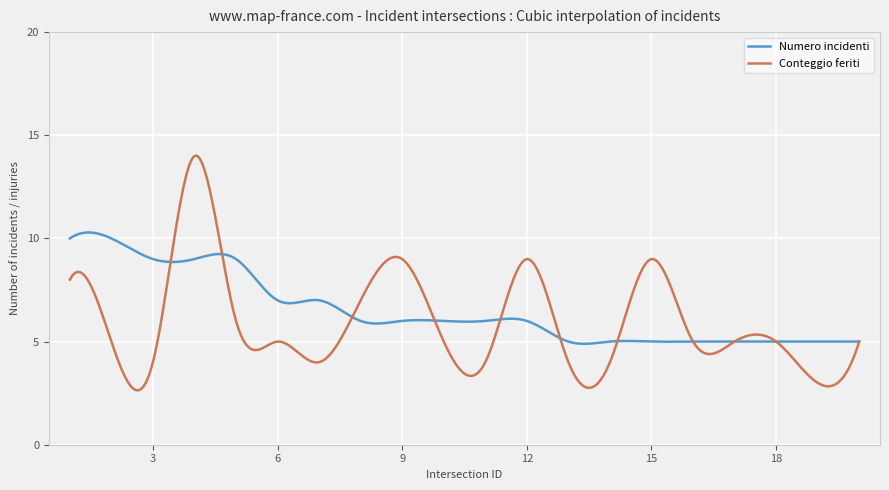

List the series in order of their peak value, lowest first.

Numero incidenti, Conteggio feriti